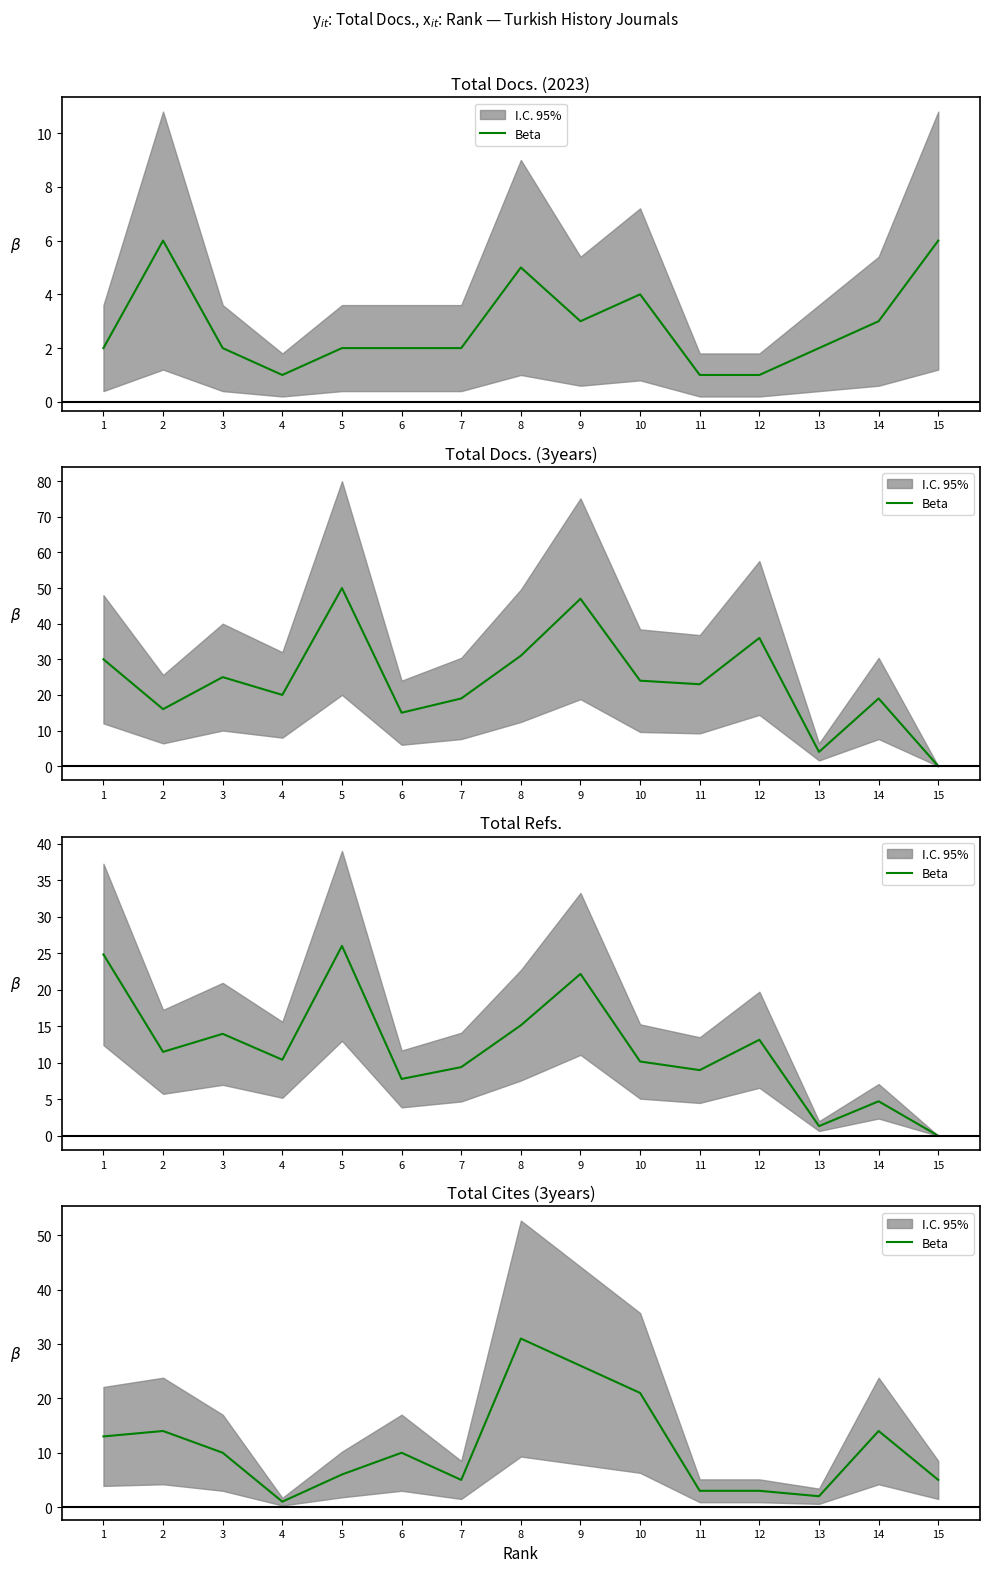

Is this an area chart (filled region under the line)?

No